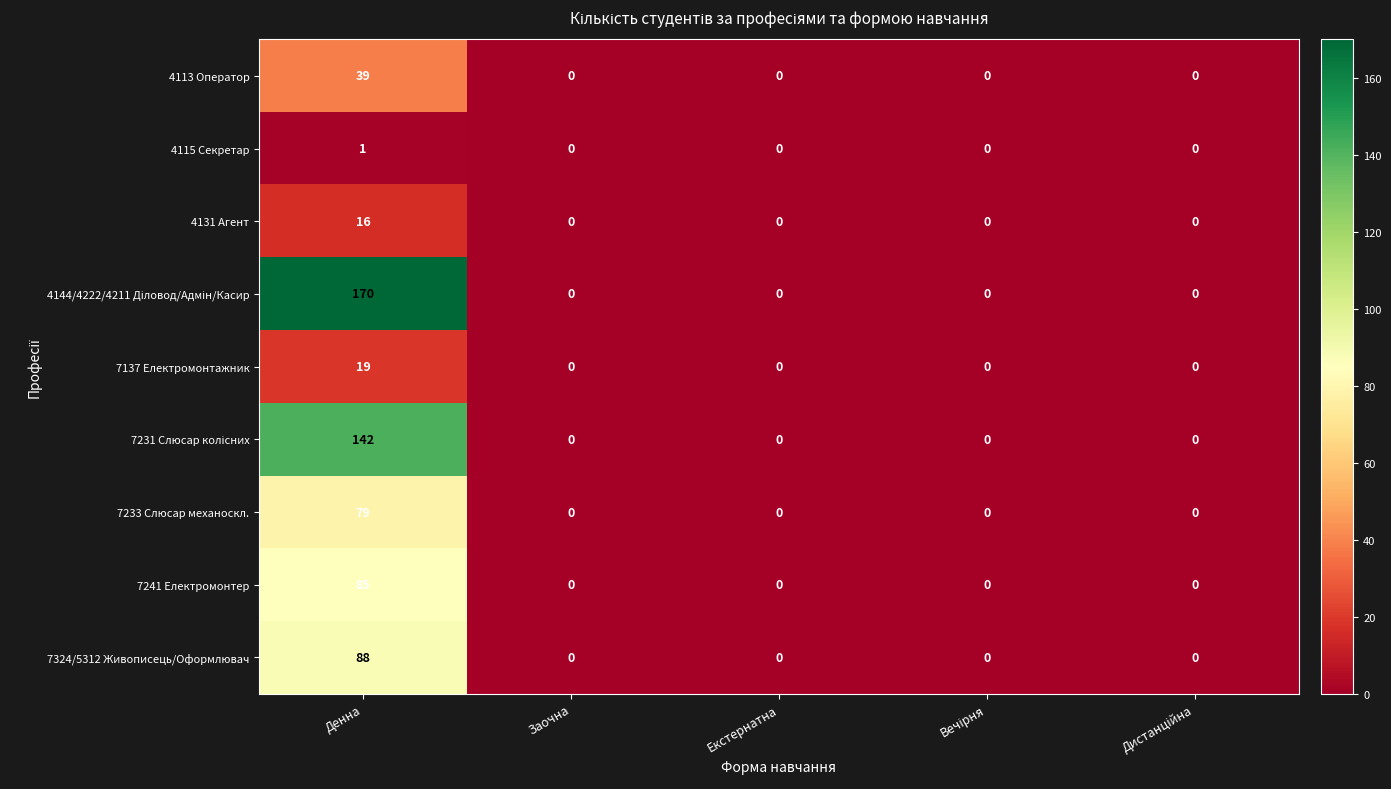

Is the value of 4131 Агент at Заочна greater than the value of 7137 Електромонтажник at Денна?

No